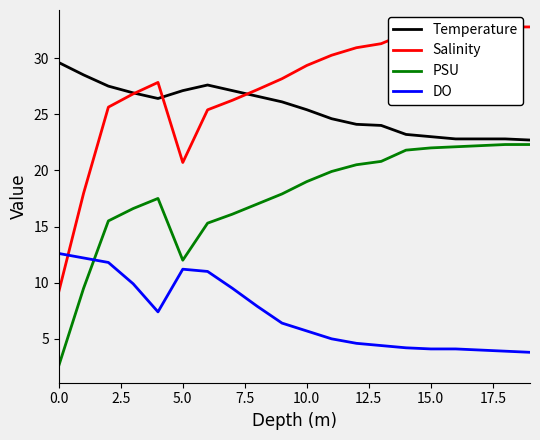

True or false: Temperature has more than 1 points higher than both neighbors.

False